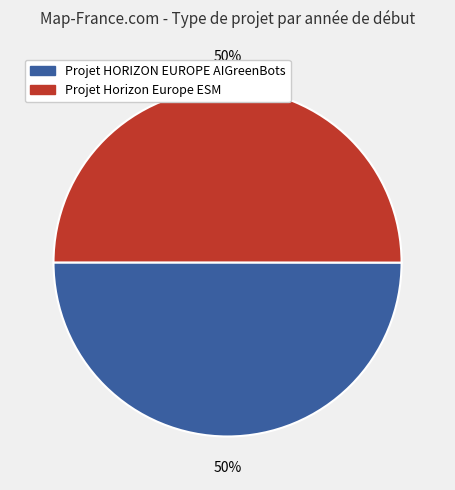

What is the ratio of the value at Projet HORIZON EUROPE AIGreenBots to the value at Projet Horizon Europe ESM?

1.0